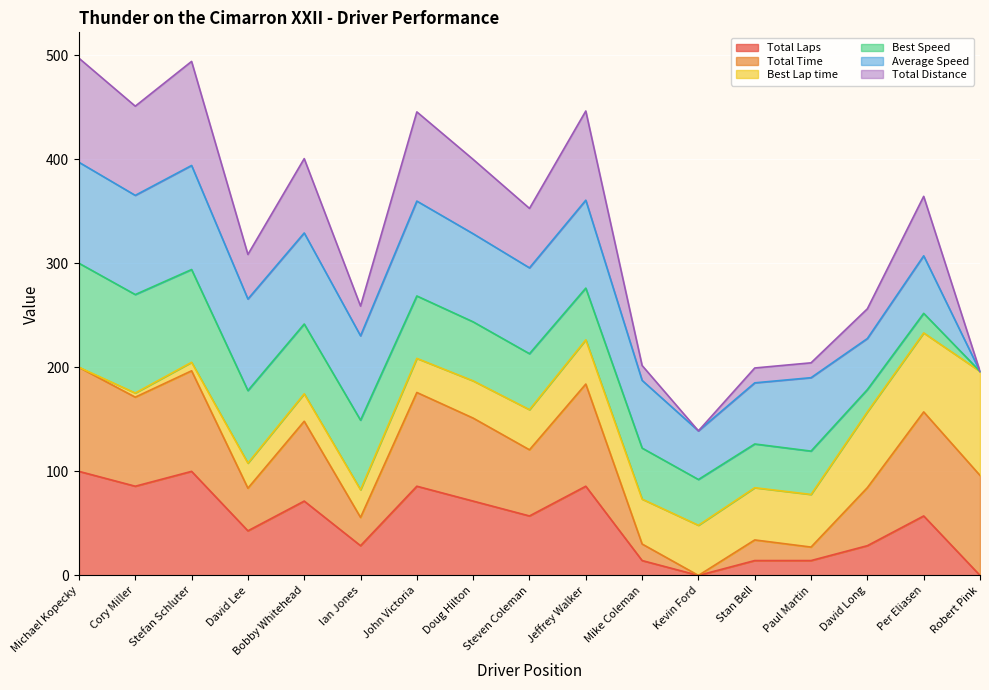

At which label is Total Distance closest to 317?

David Lee